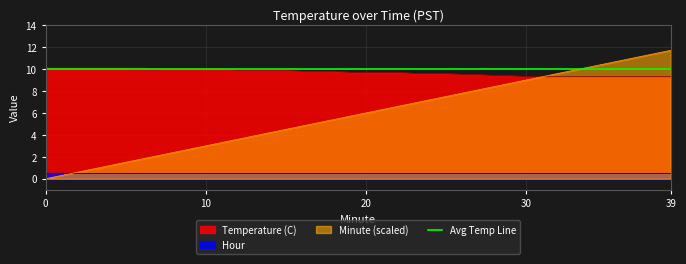

Which series has the widest spread of values?

Minute